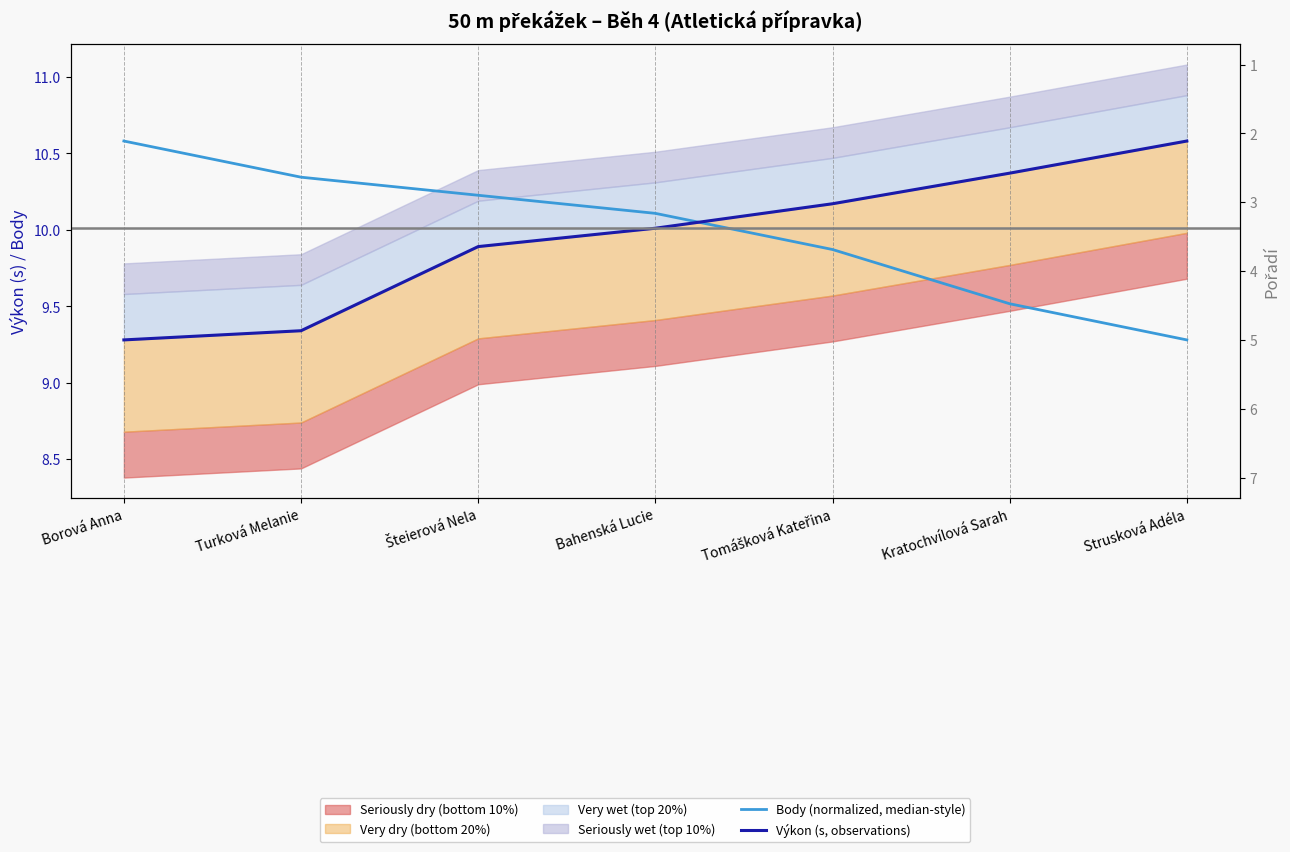

Rank the categories by Výkon (s, observations) value from highest to lowest.

Strusková Adéla, Kratochvílová Sarah, Tomášková Kateřina, Bahenská Lucie, Šteierová Nela, Turková Melanie, Borová Anna